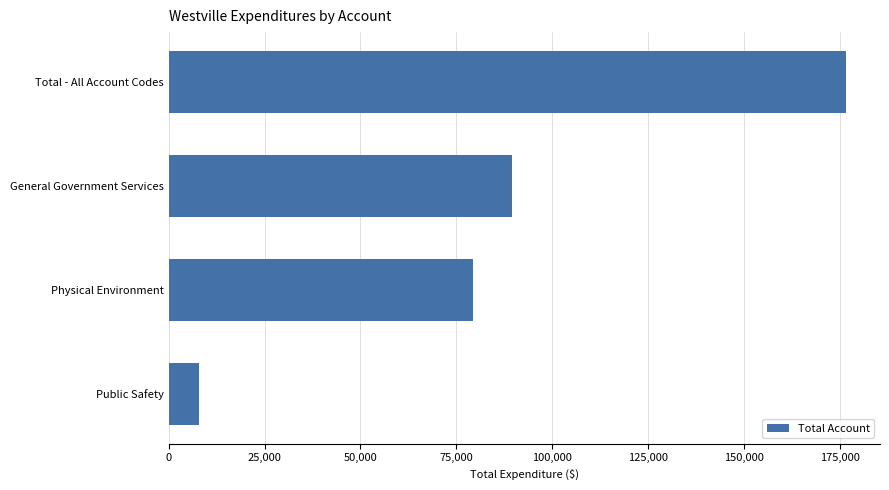

What is the label of the 2nd bar from the top?

General Government Services